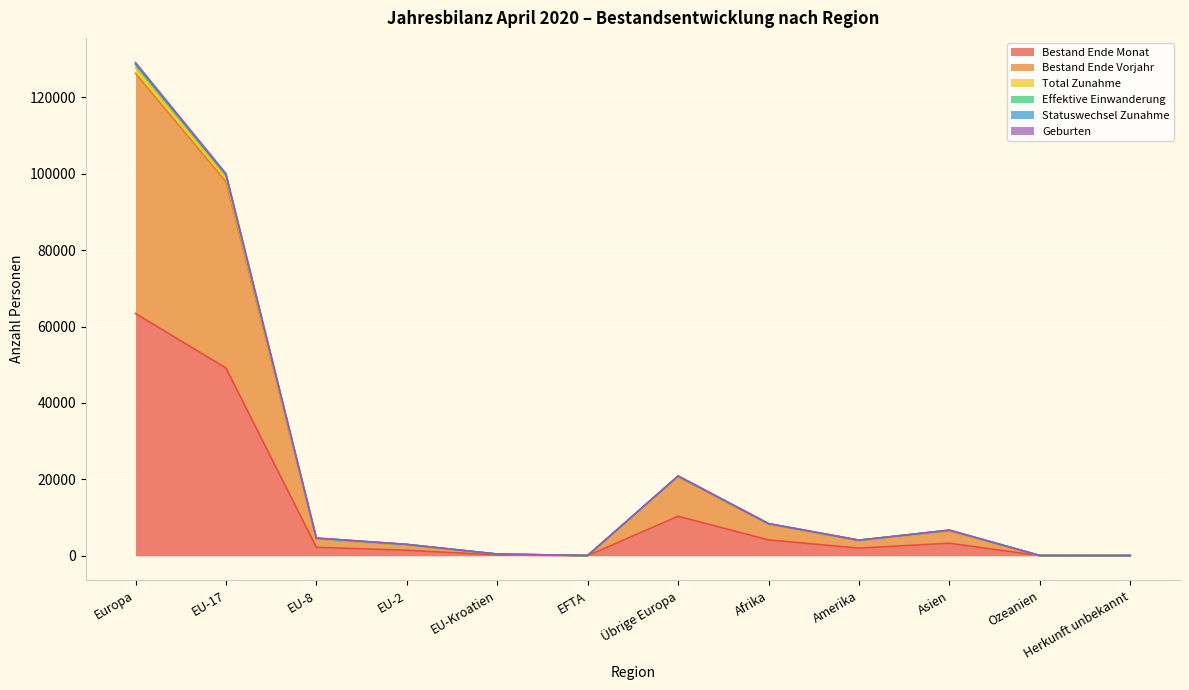

The Geburten series shows 733 at EU-Kroatien. True or false?

False